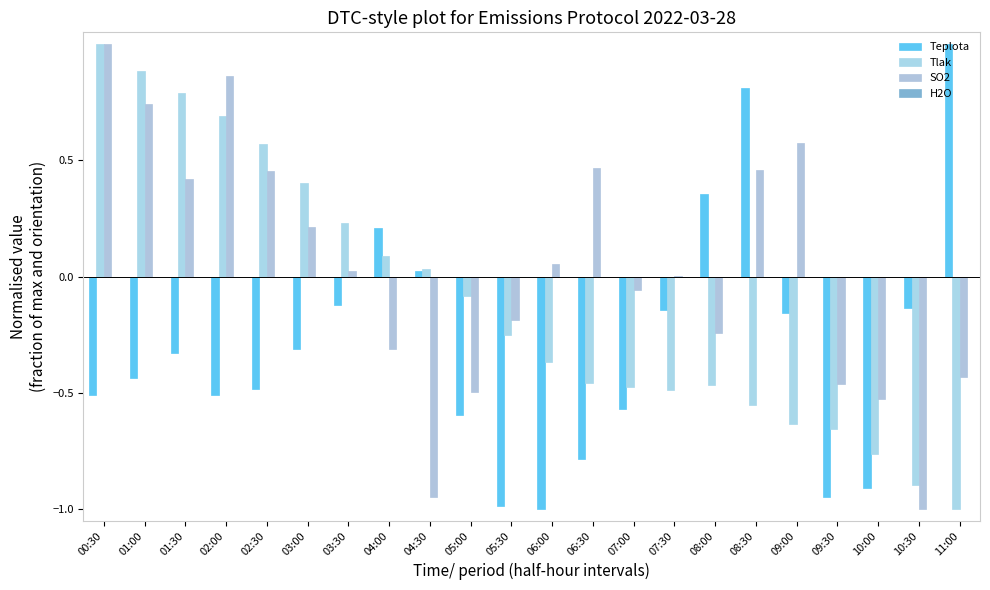

How many values in Teplota are above zero?

5